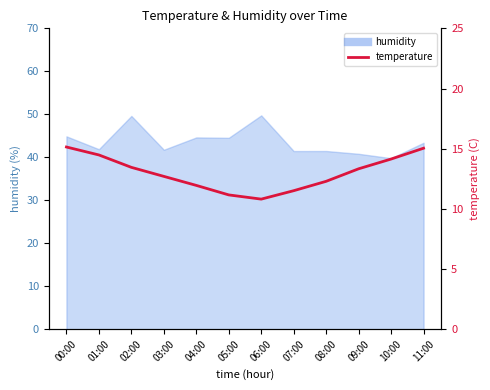

Approximately how many times larger is the value at 08:00 compared to 10:00?

0.9